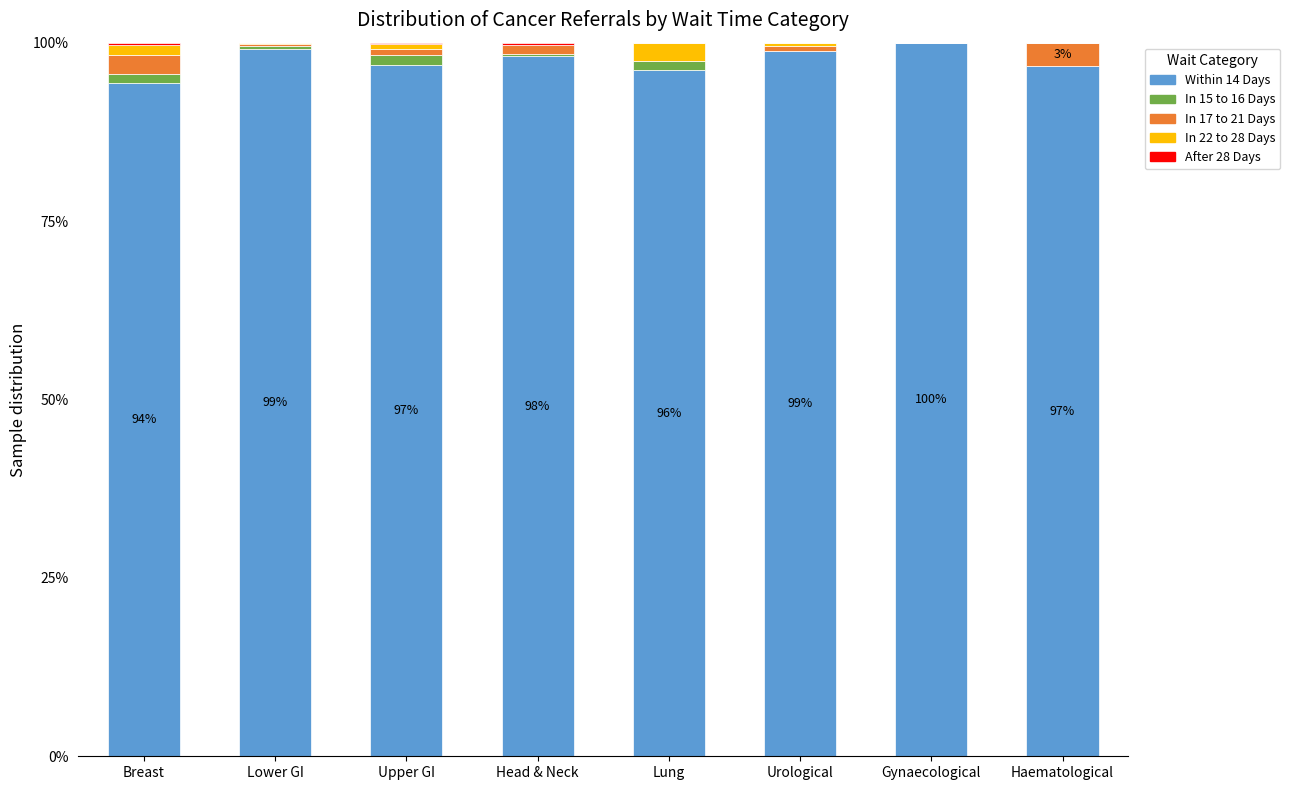

What is the total value across all series at Haematological?

100.0